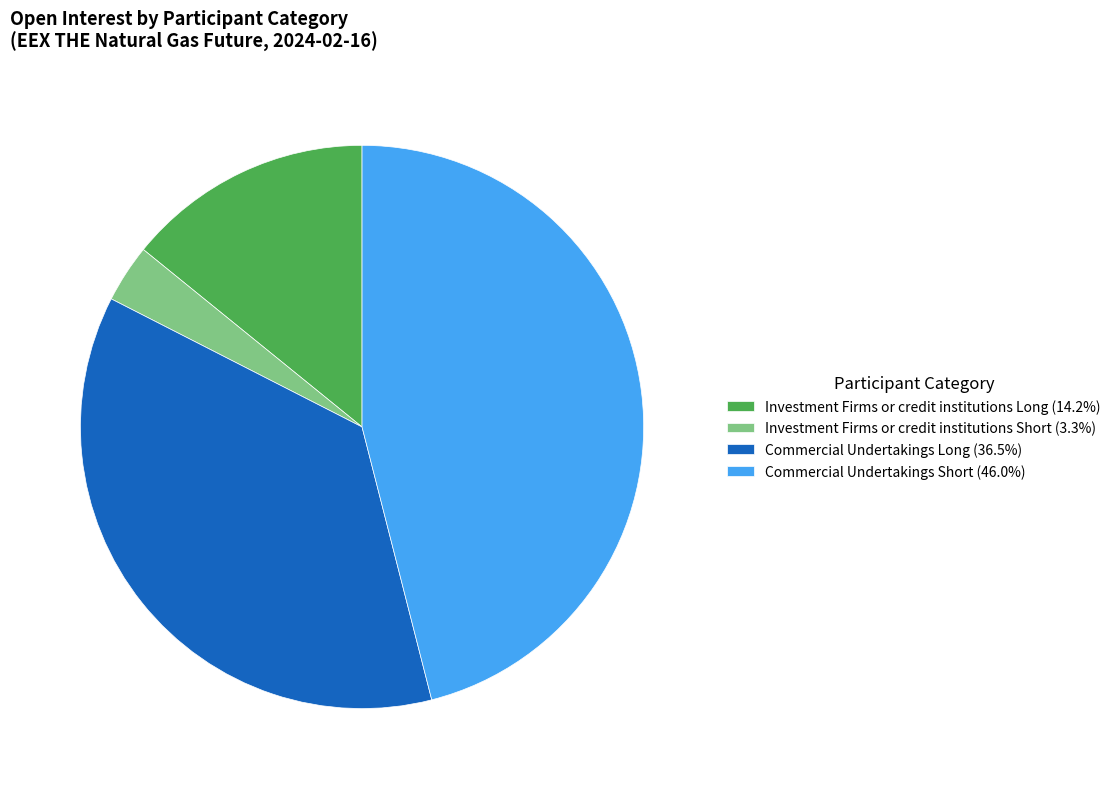

What is the ratio of the value at Commercial Undertakings Long (36.5%) to the value at Investment Firms or credit institutions Short (3.3%)?

10.9